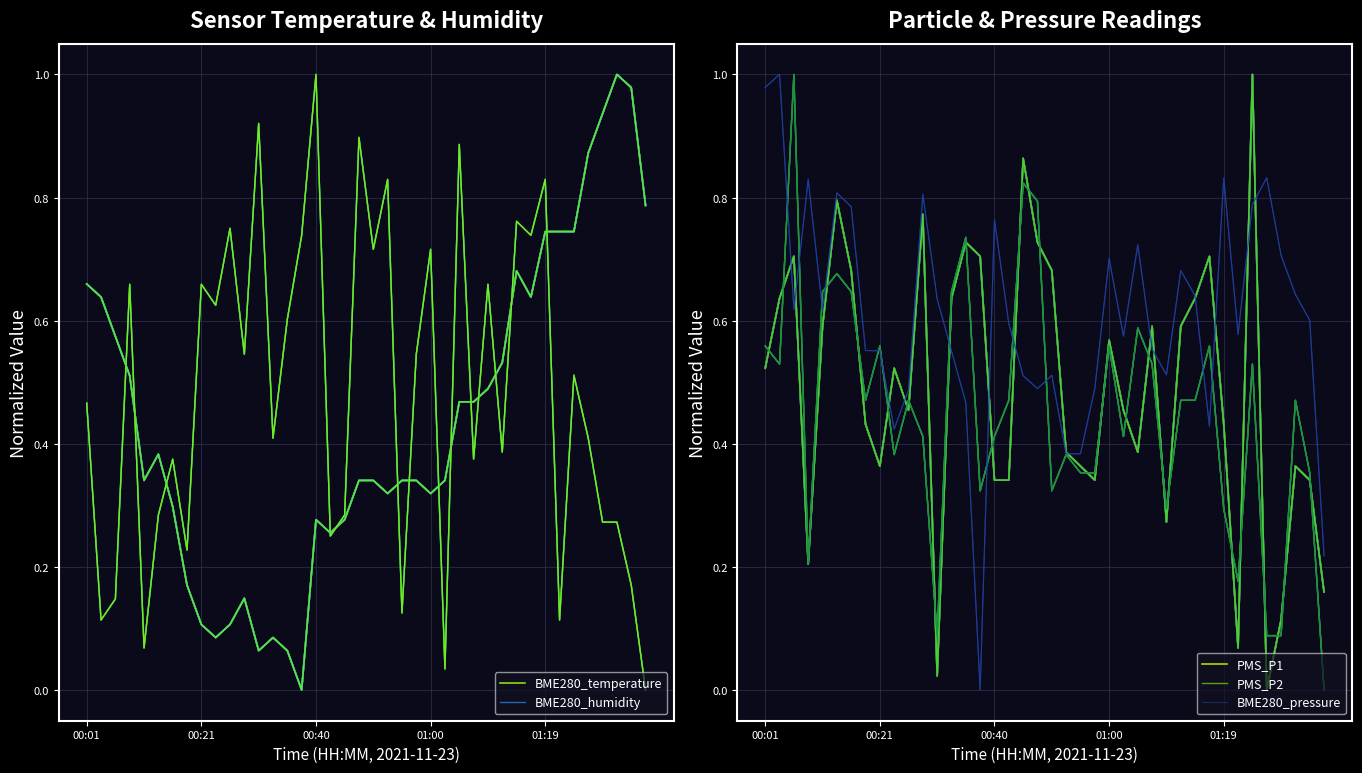

Is it true that PMS_P2 equals 0.6 at 26?

True